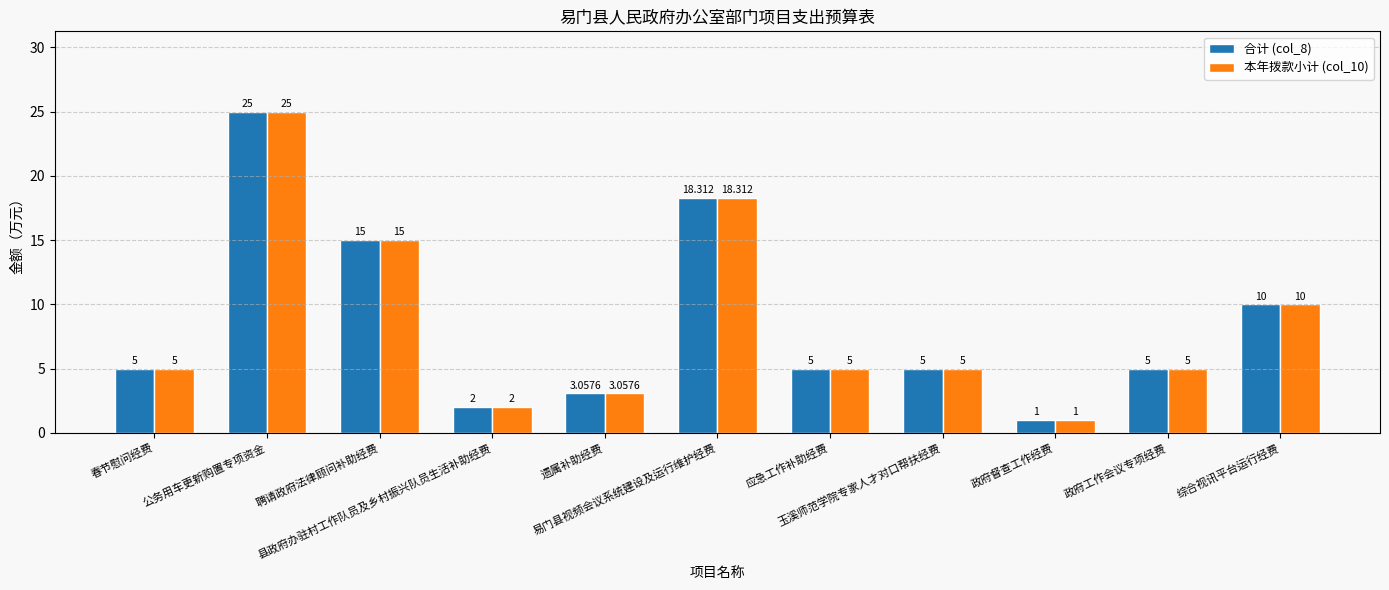

How many categories are shown in the chart?

11